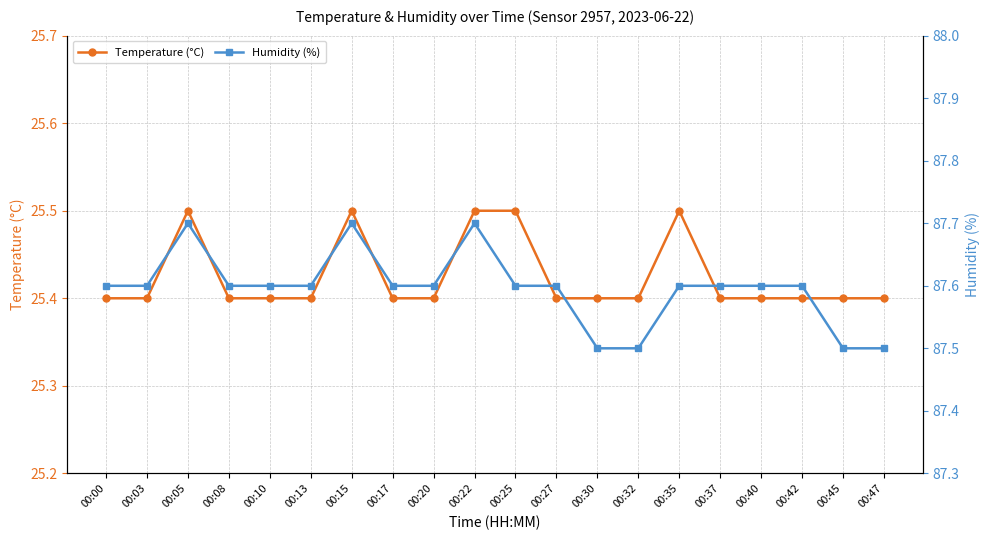

What is the sum of the Humidity (%) values at 00:20 and 00:22?

175.3